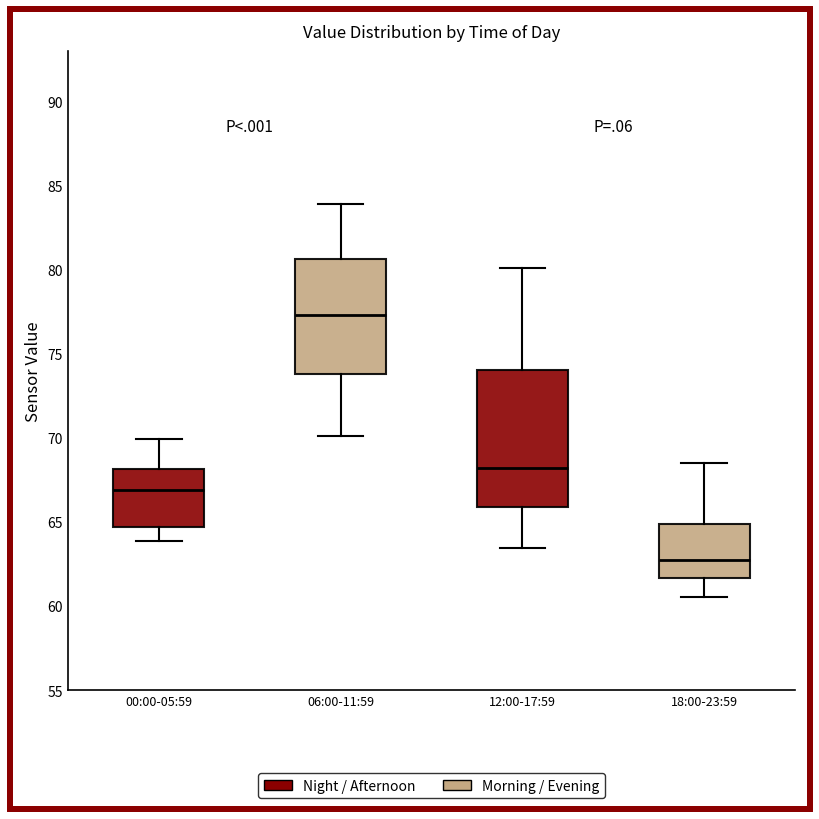

Which box has the lowest median line?

18:00-23:59